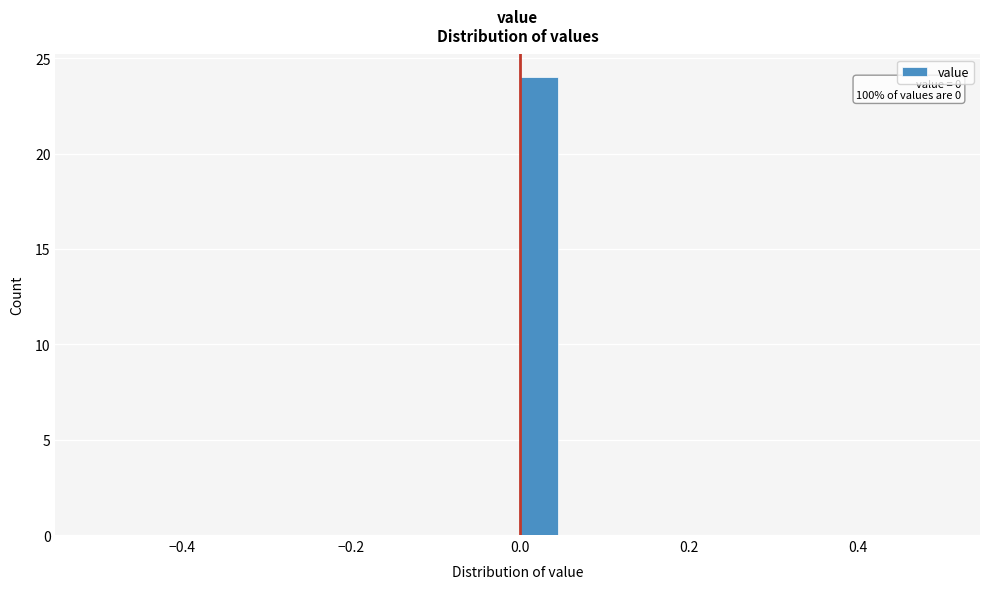

Read against the x-axis, roughly where is the centre of the tallest bar?

0.02